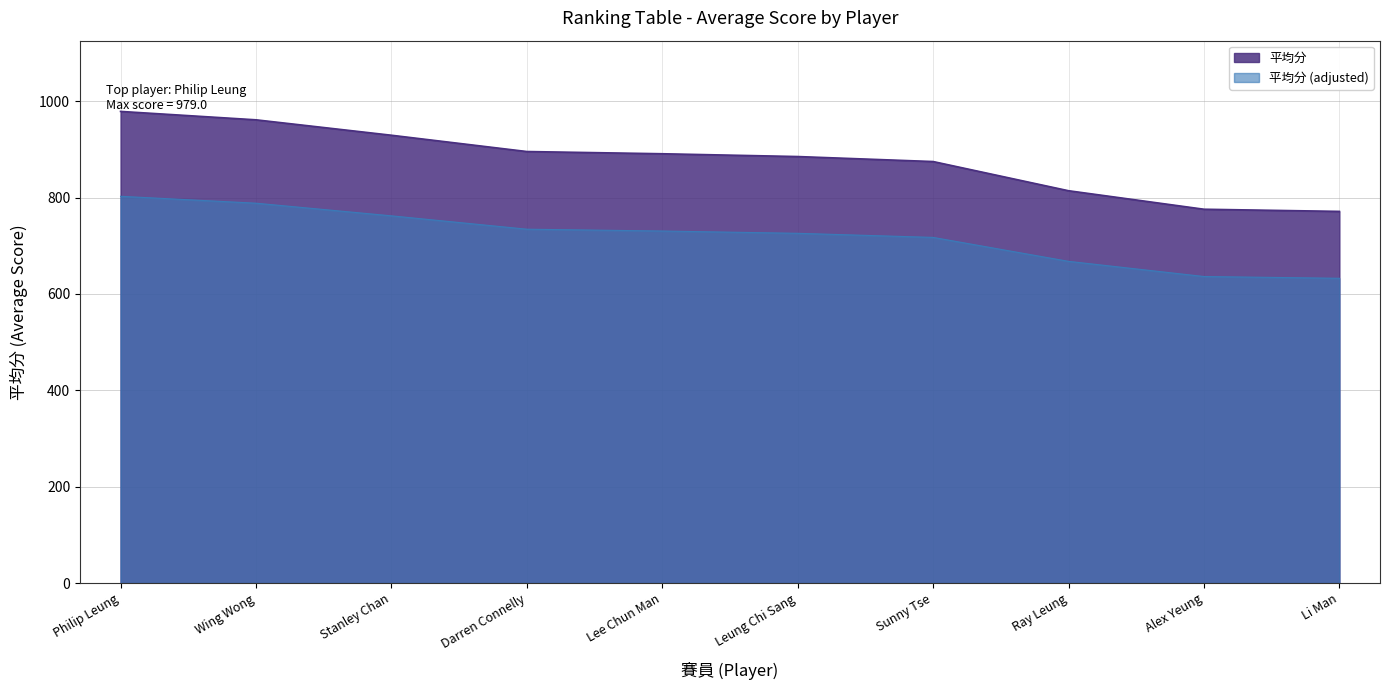

True or false: the data has more than 1 interior local peaks.

False